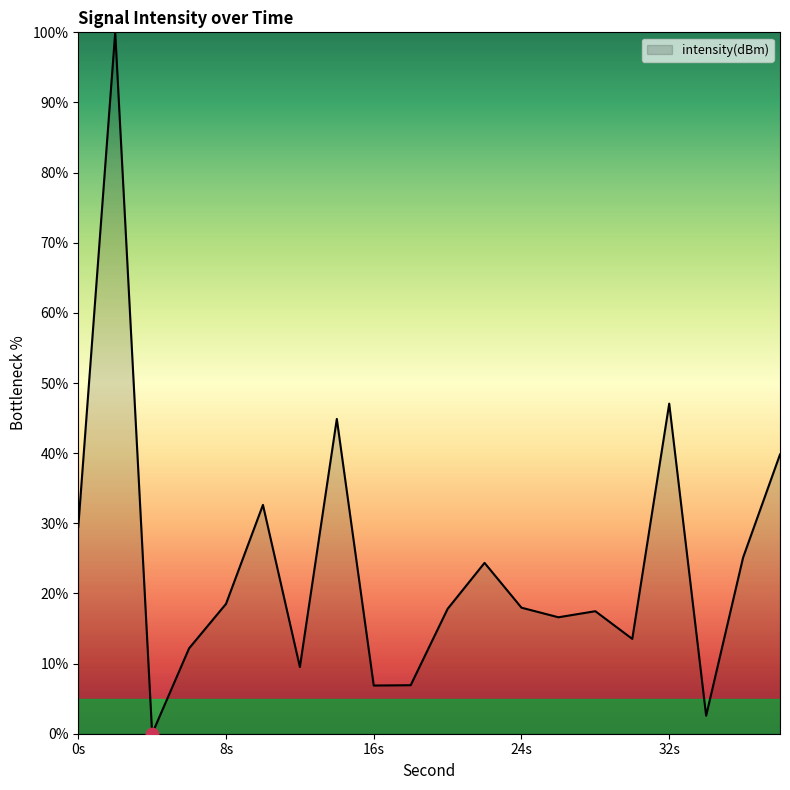

What is the greatest value displayed?

100.0